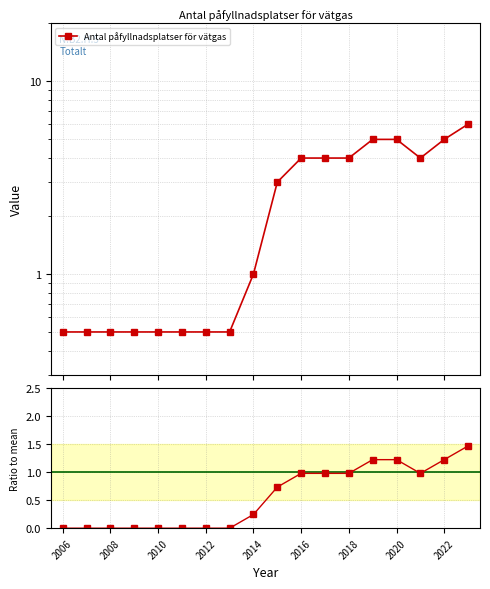

Is the value of Ratio to mean at 2008 greater than the value of Antal påfyllnadsplatser för vätgas at 9?

No